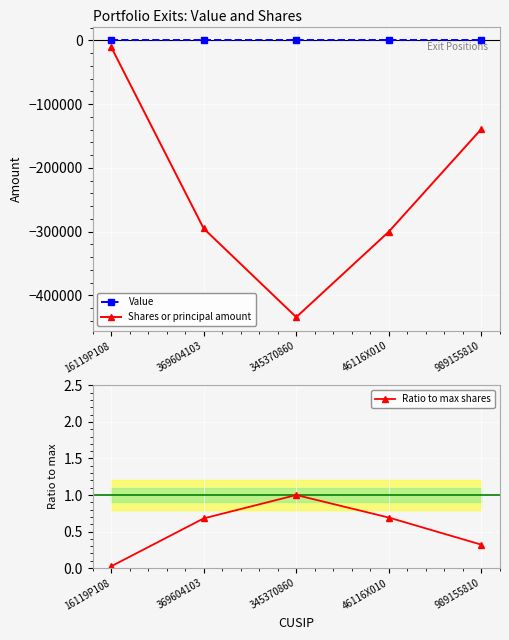

What is the label of the 1st point from the right?

989155810